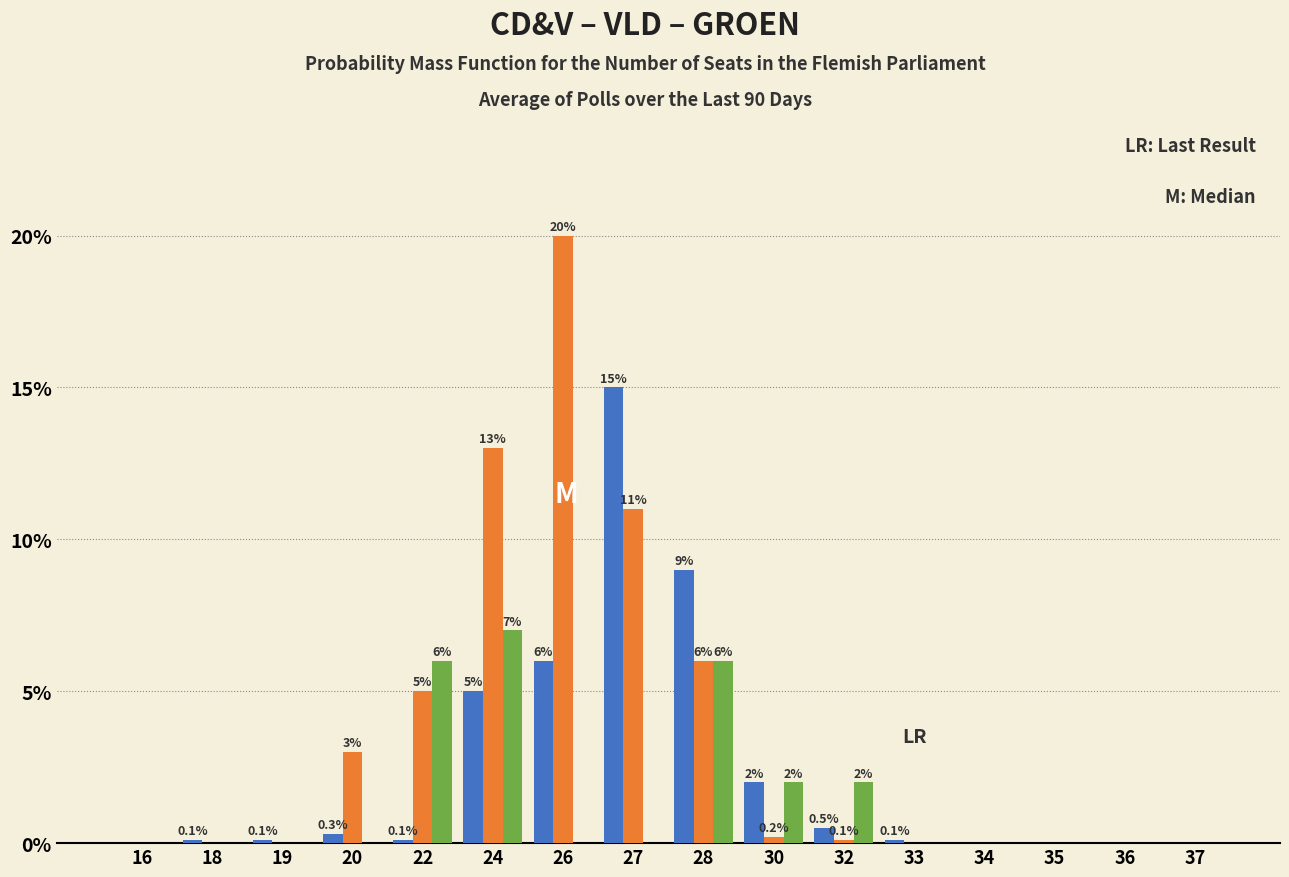

What is the greatest value displayed?

20.0